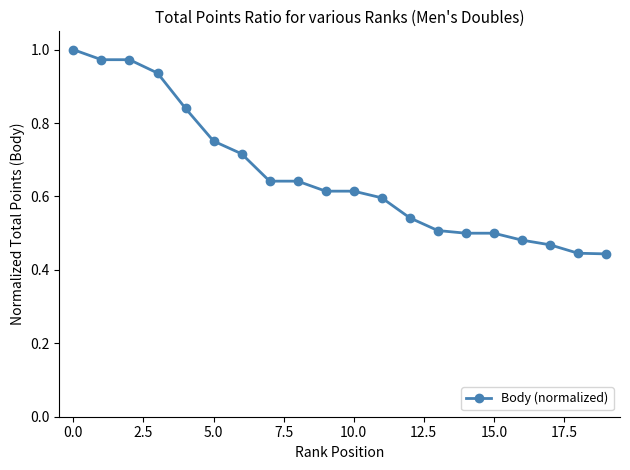

Does the chart have visible grid lines?

No